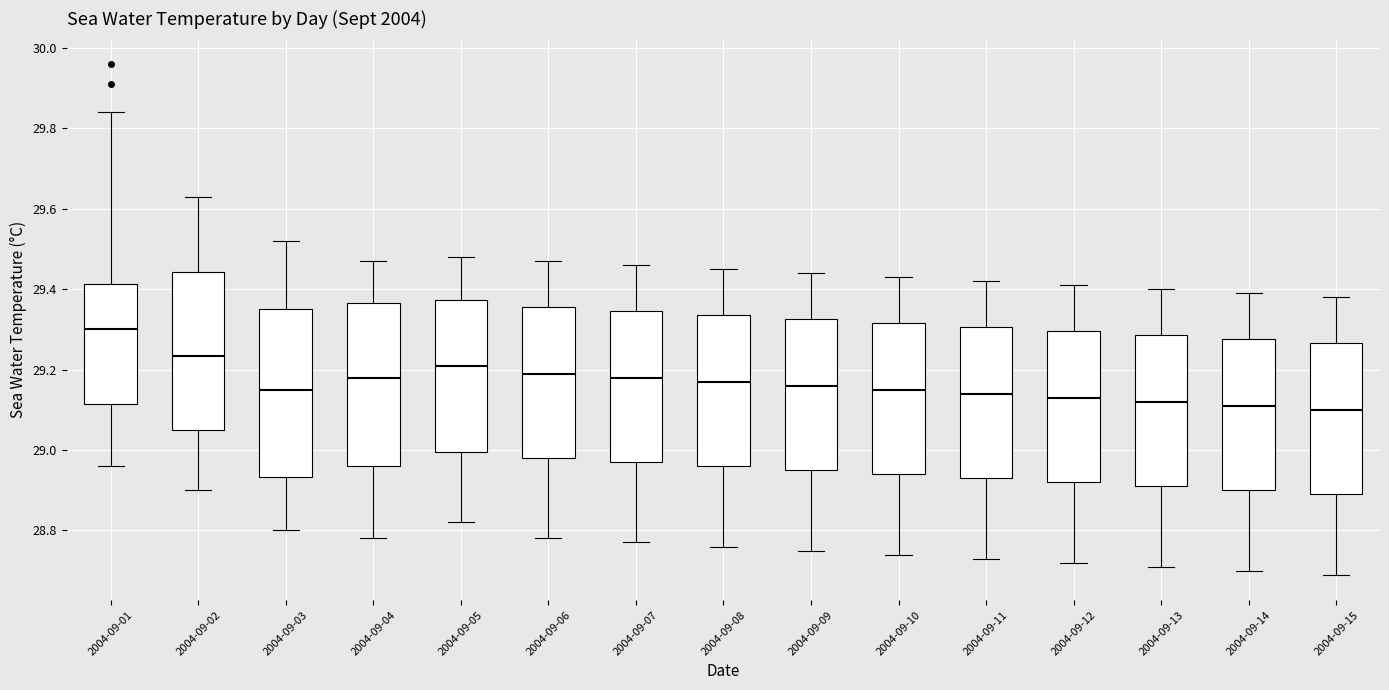

Where does the median line of the box for 2004-09-07 sit on the y-axis? The values are not printed on the chart, so give them approximately, as read against the axis.

29.18